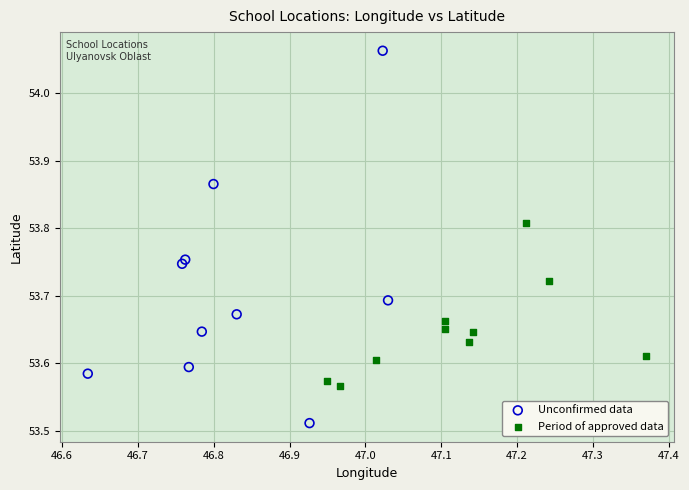

What are all the series names shown in the legend?

Unconfirmed data, Period of approved data